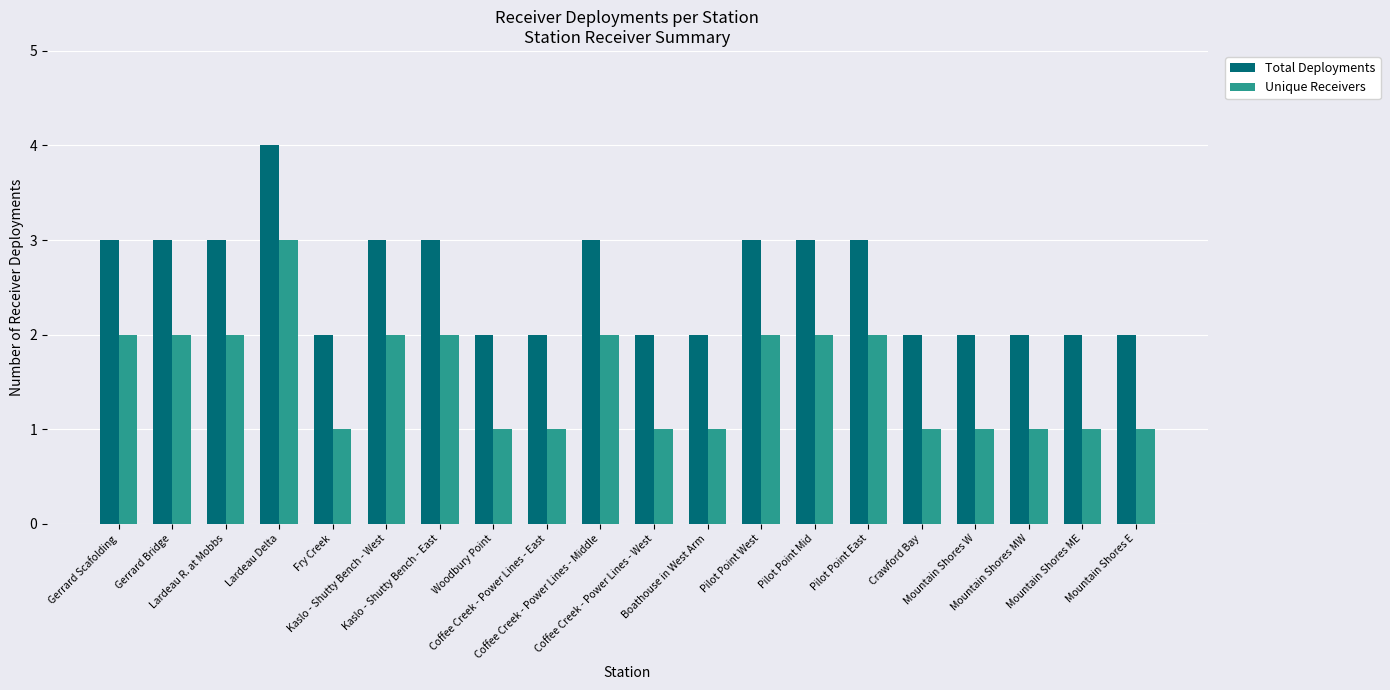

How many distinct data groups are displayed?

2